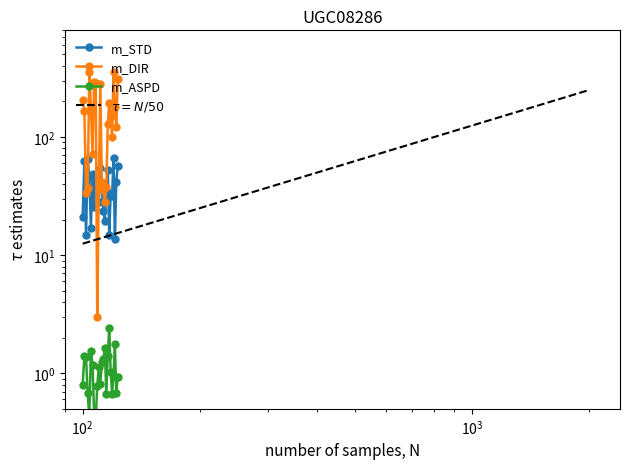

What is the sum of all m_DIR values?

3635.3